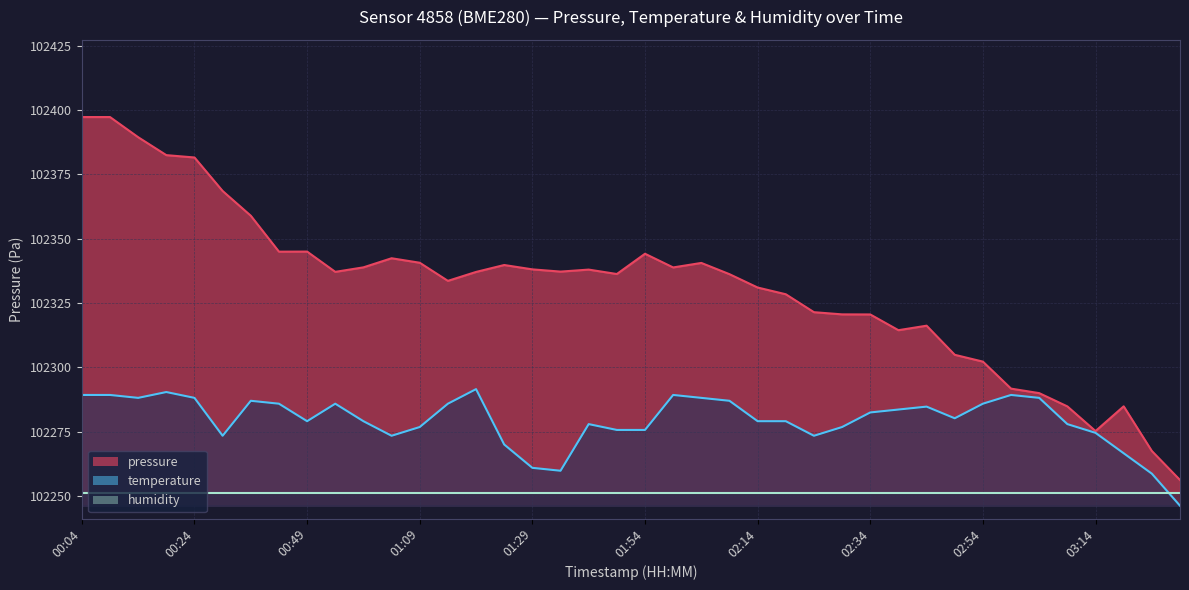

How many points are higher than both their immediate neighbors (excluding endpoints)?

8